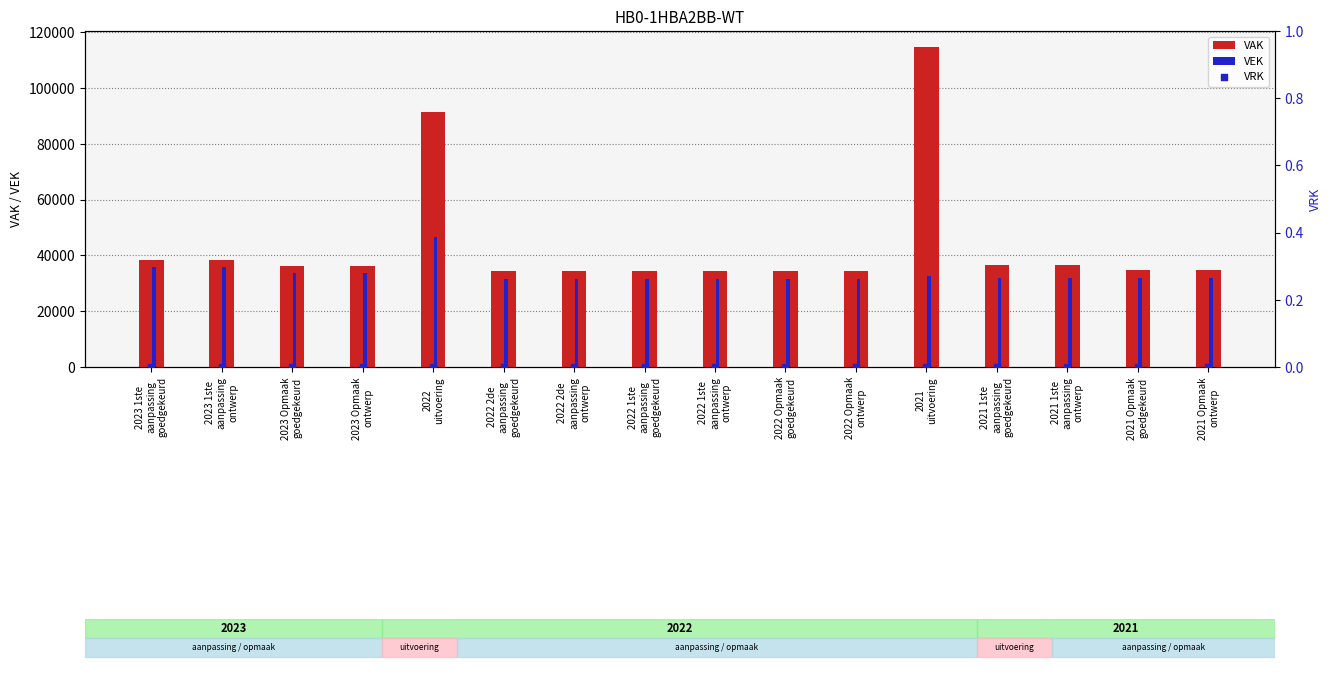

What are all the series names shown in the legend?

VAK, VEK, VRK